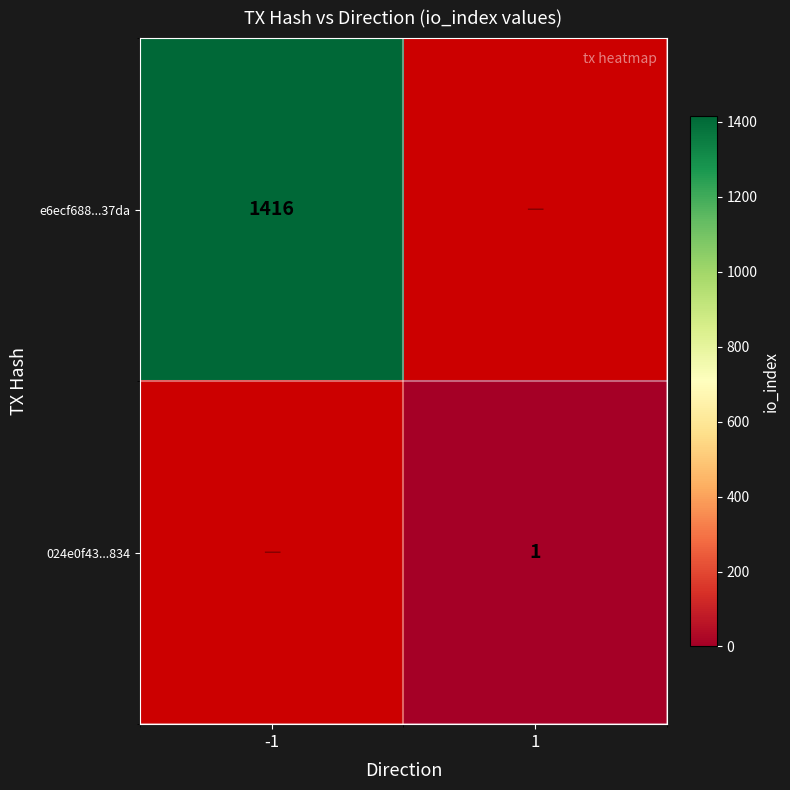

How many data points does each series have?

2